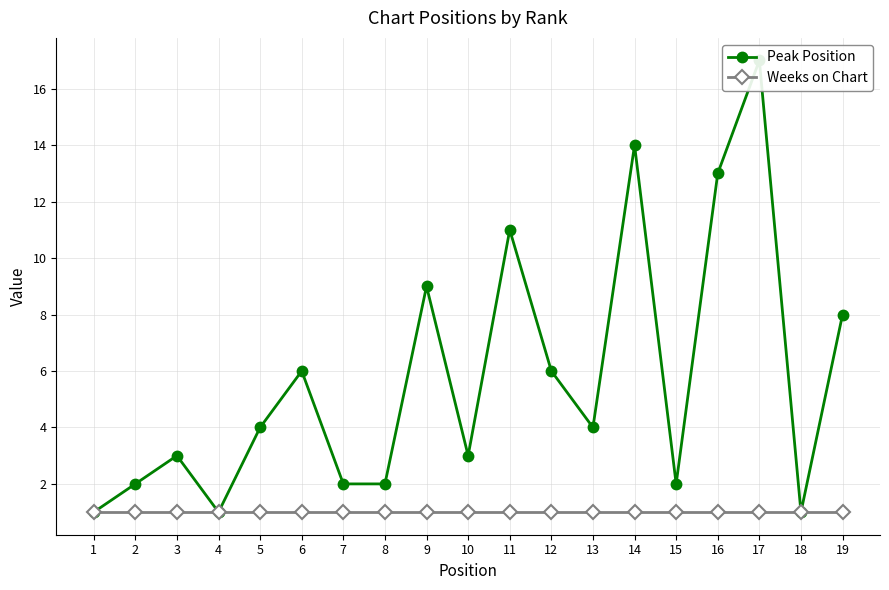

Rank the series by their maximum value, from highest to lowest.

Peak Position, Weeks on Chart